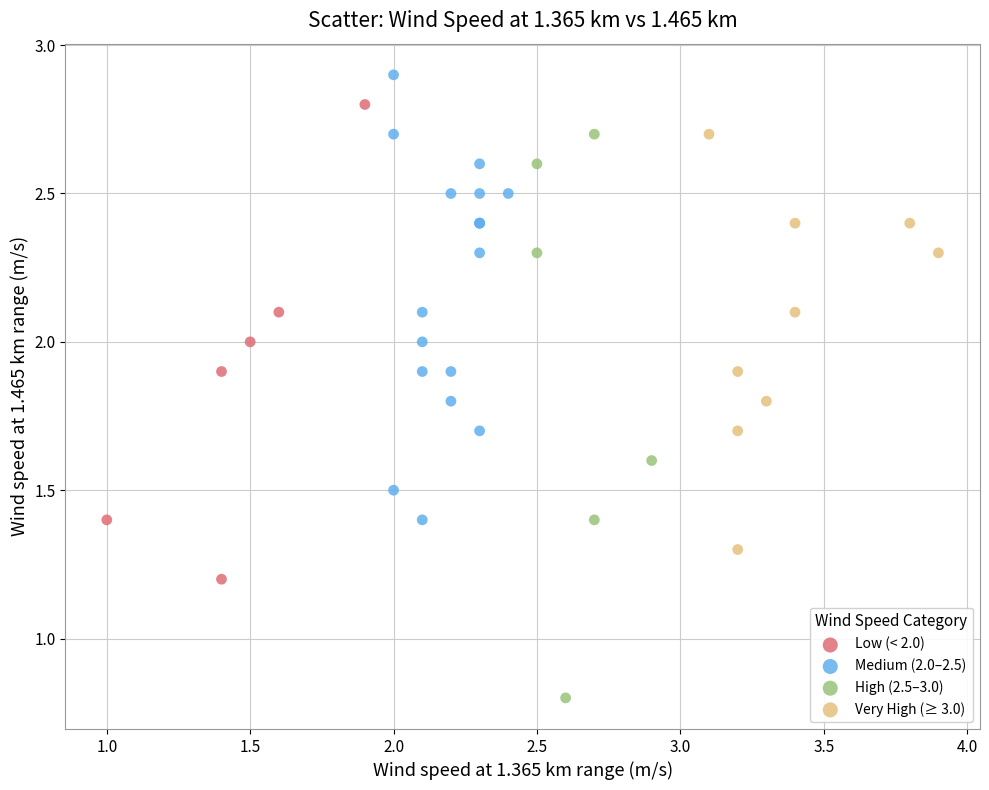

Which series has the largest Y range (max minus min)?

High (2.5–3.0)